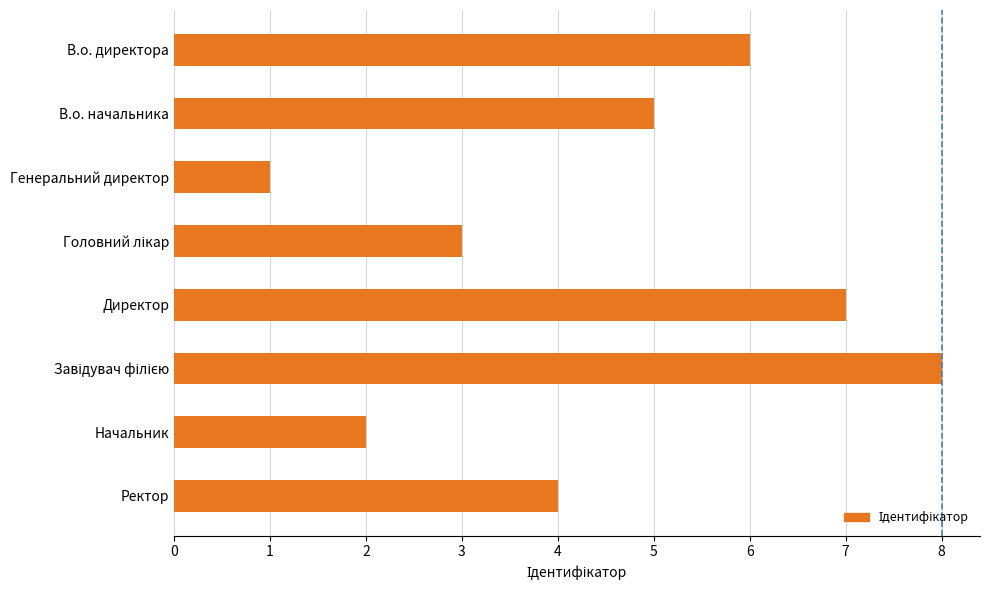

Reading bottom to top, extract all data points from this chart.

4	2	8	7	3	1	5	6